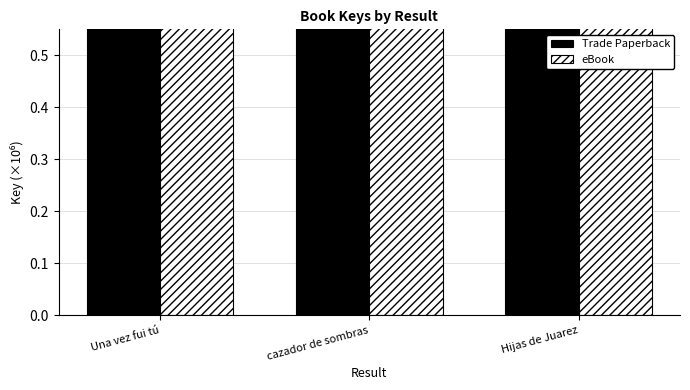

Count the number of data series in this chart.

2